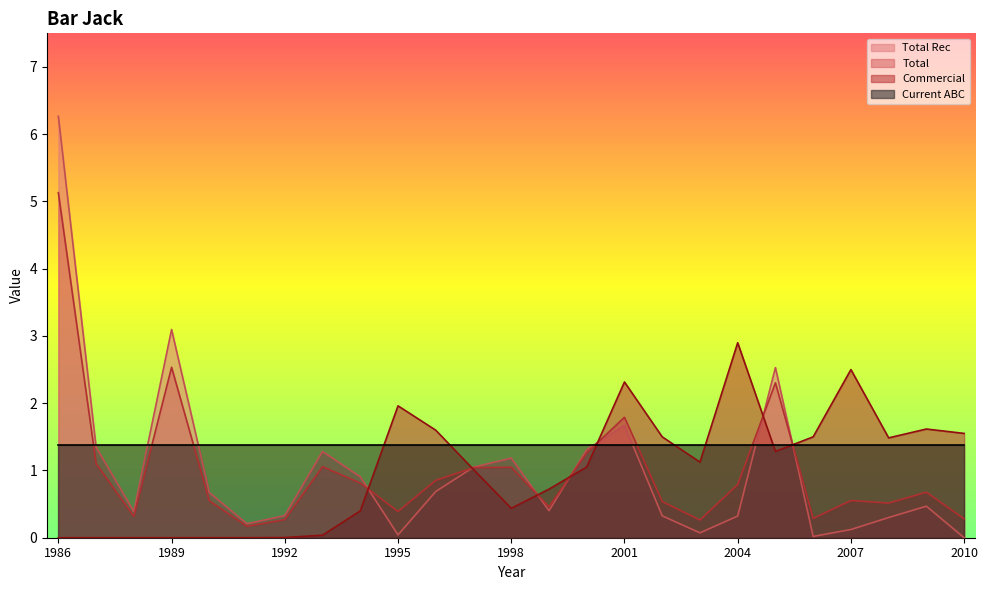

What is the sum of all Total values?

25.0